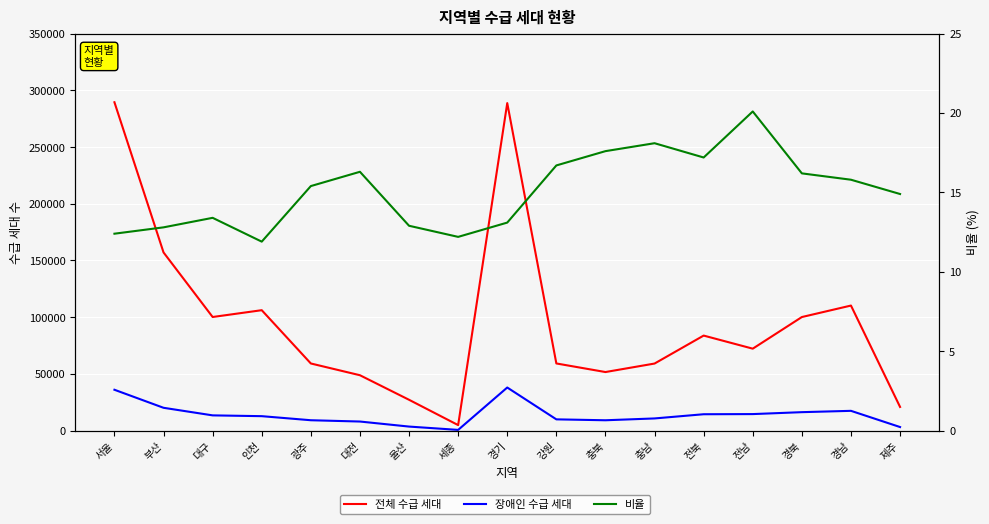

True or false: 전체 수급 세대 and 장애인 수급 세대 cross at least once.

False